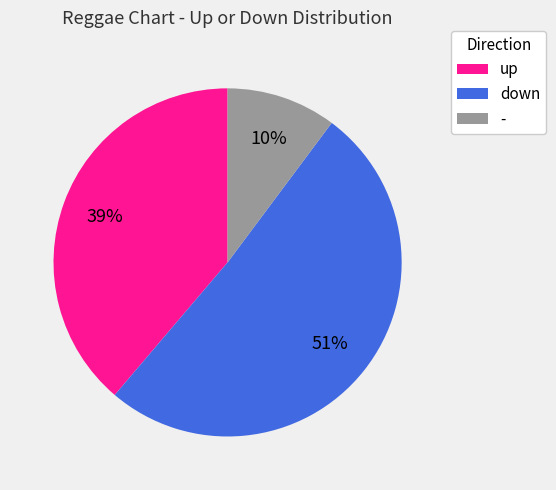

Which slice represents more than half of the pie?

down